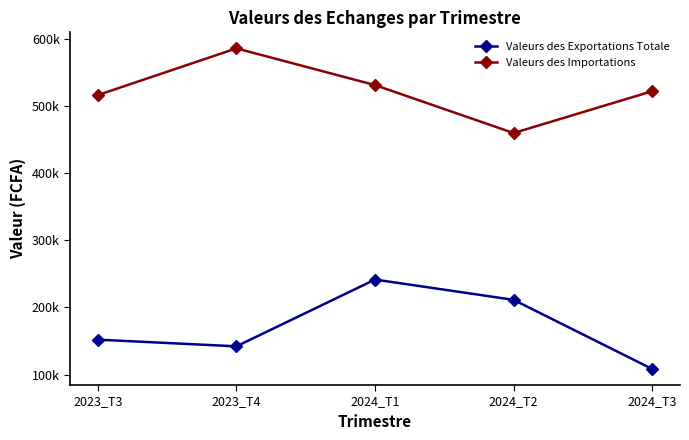

What are all the series names shown in the legend?

Valeurs des Exportations Totale, Valeurs des Importations